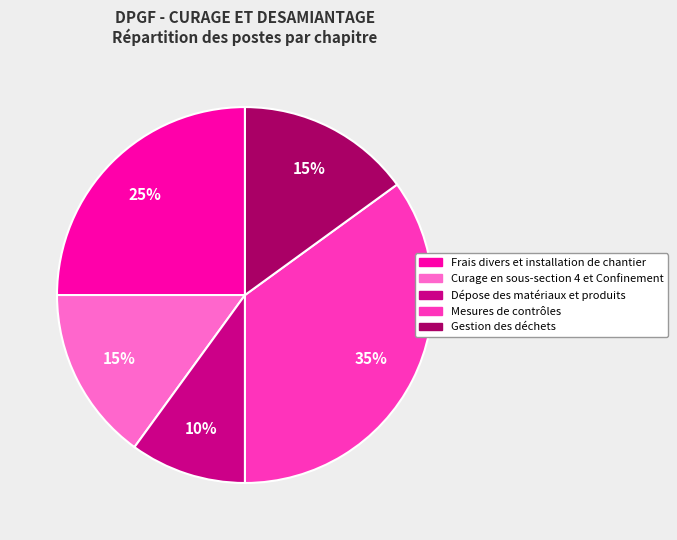

How many slices are in this pie chart?

5